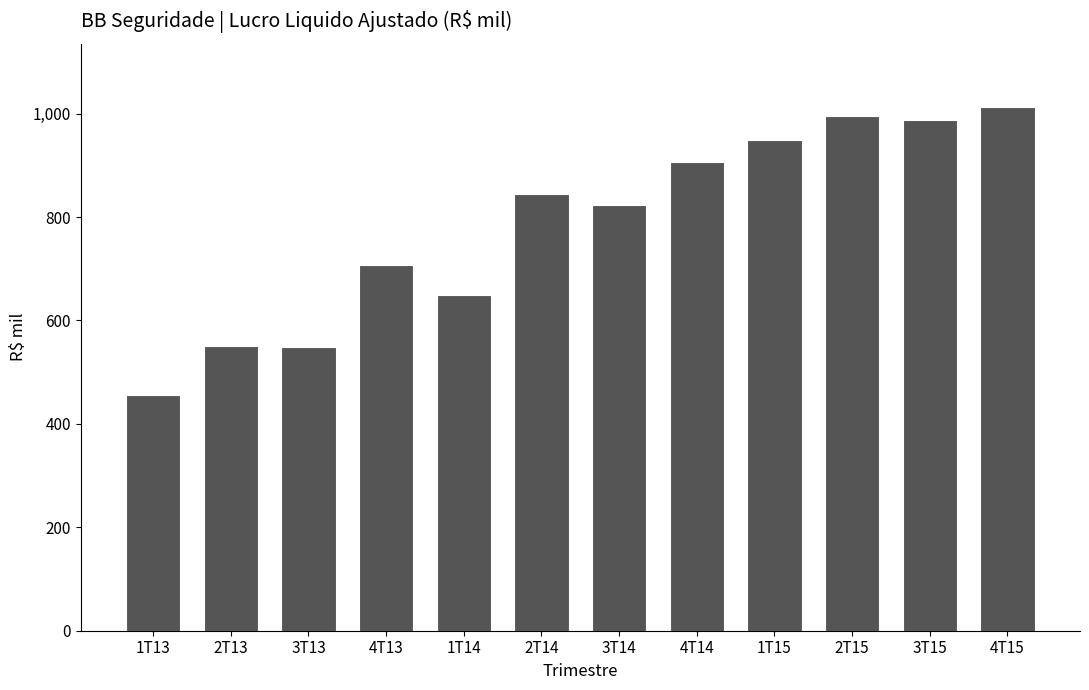

How many data points are less than 845424?

6